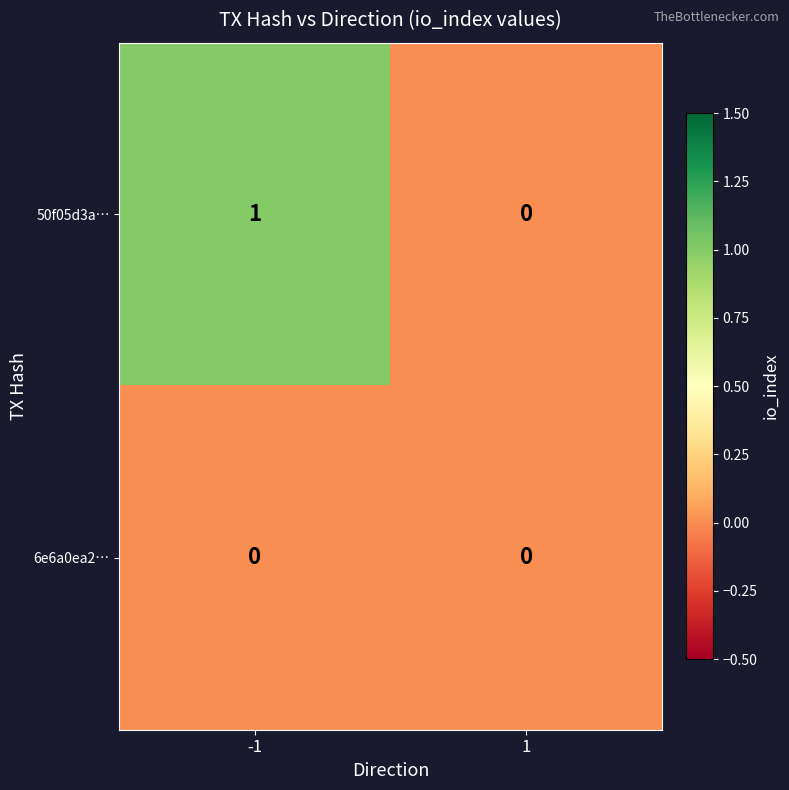

At which category does the chart reach its peak across all series?

-1